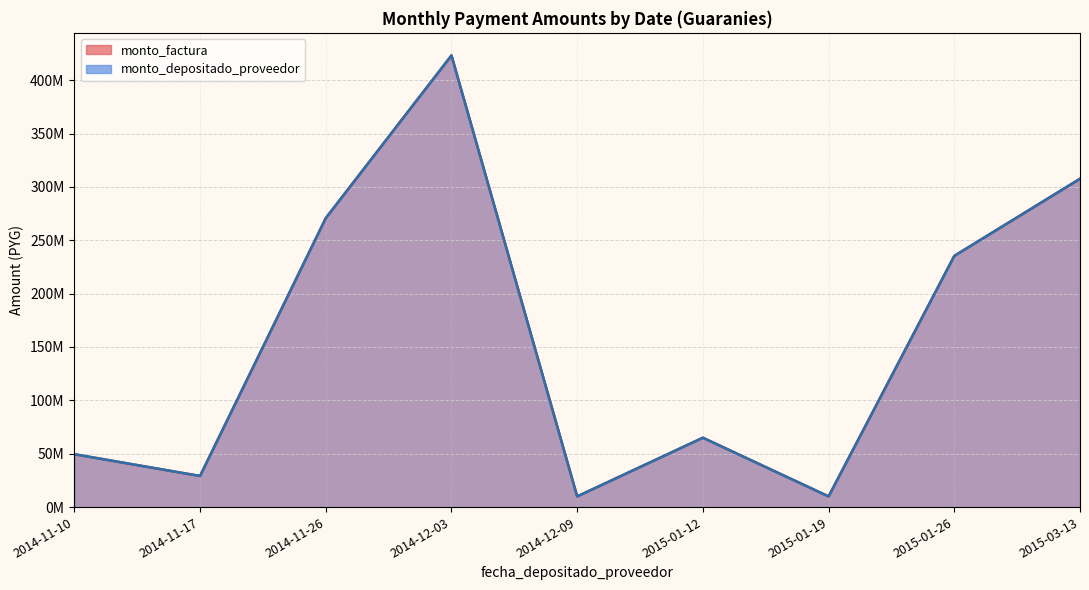

True or false: monto_factura and monto_depositado_proveedor cross at least once.

False